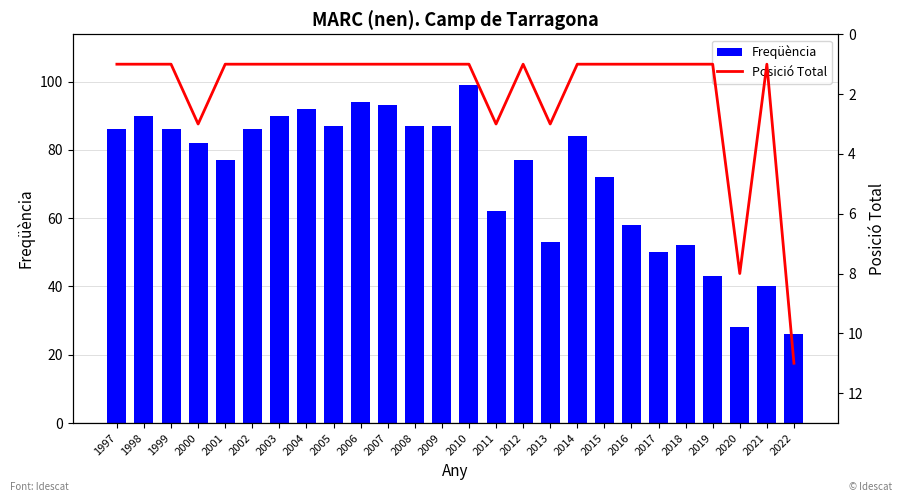

Reading left to right, what are all the values shown in this chart?

Freqüència: 86	90	86	82	77	86	90	92	87	94	93	87	87	99	62	77	53	84	72	58	50	52	43	28	40	26
Posició Total: 1	1	1	3	1	1	1	1	1	1	1	1	1	1	3	1	3	1	1	1	1	1	1	8	1	11